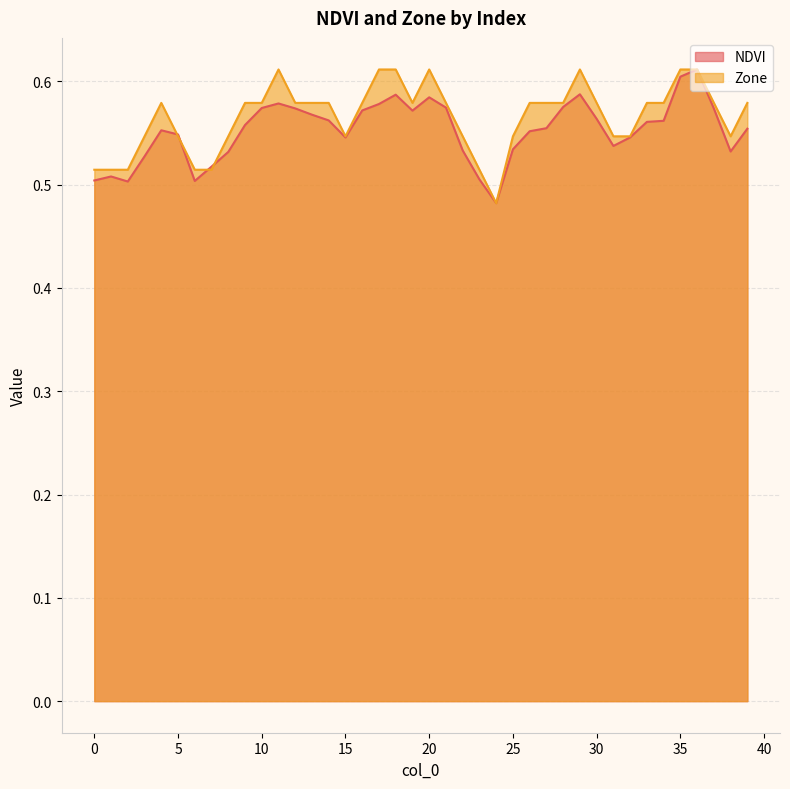

Is the value of Zone at 4 greater than the value of NDVI at 12?

Yes